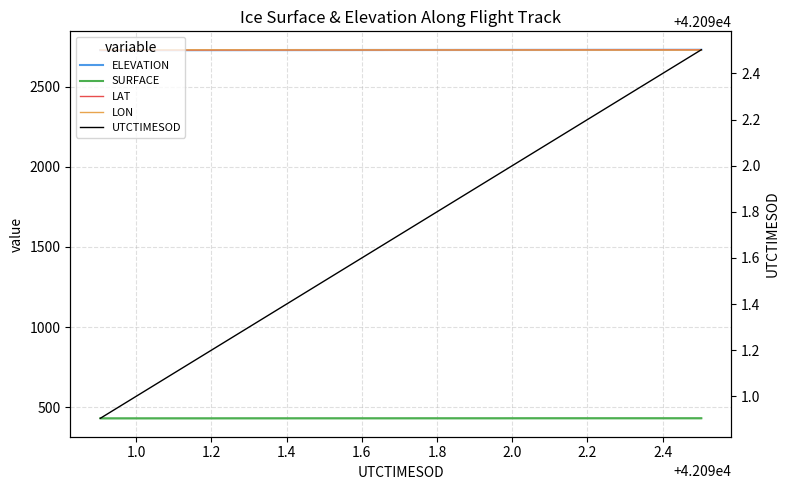

Does the chart have visible grid lines?

Yes